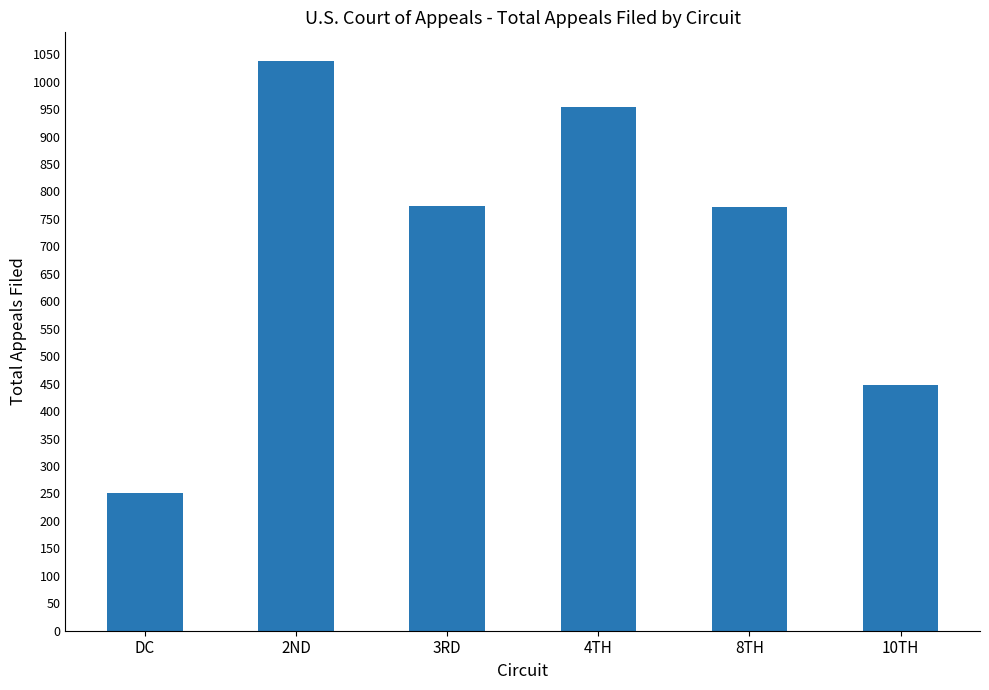

What is the difference between the maximum and second lowest values?

590